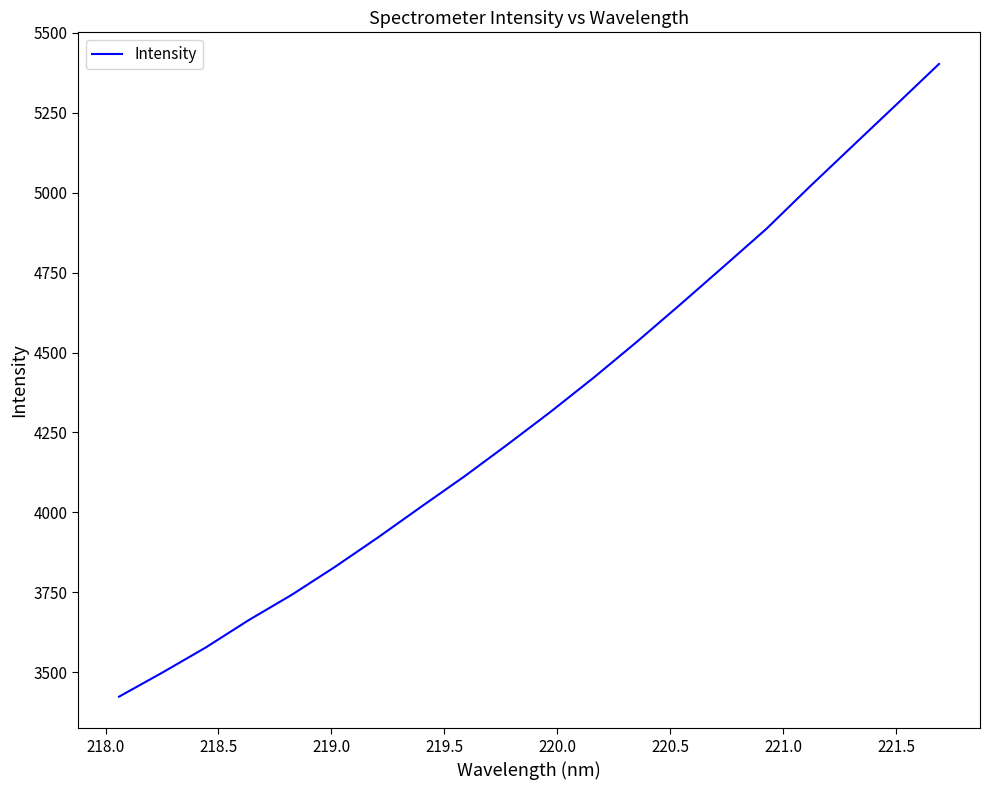

What is the smallest value displayed?

3423.5